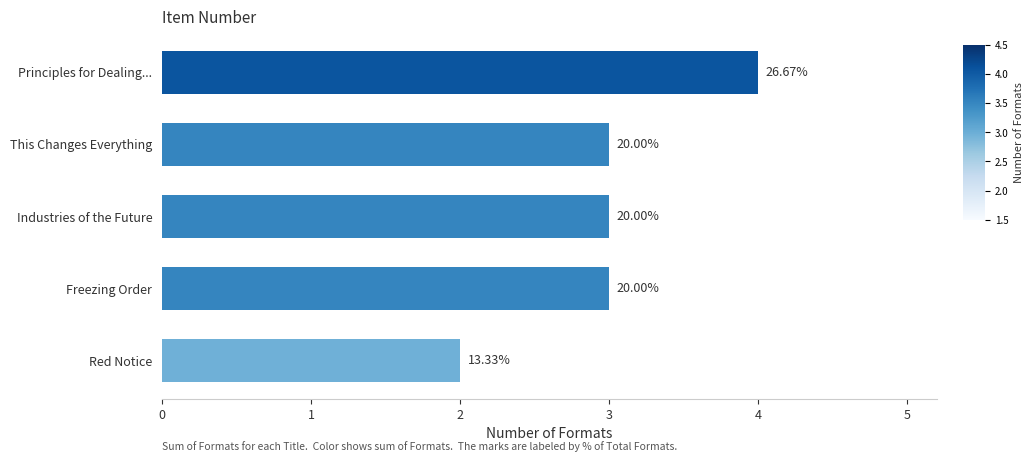

Does the chart contain any negative values?

No